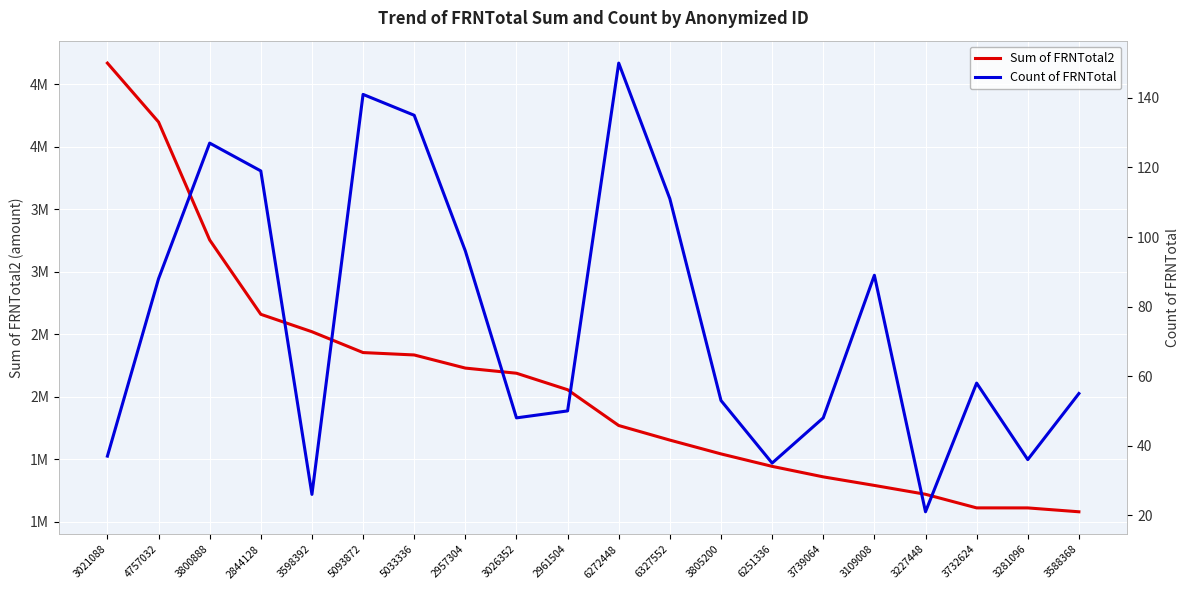

List the series in order of their overall mean, lowest first.

Count of FRNTotal, Sum of FRNTotal2